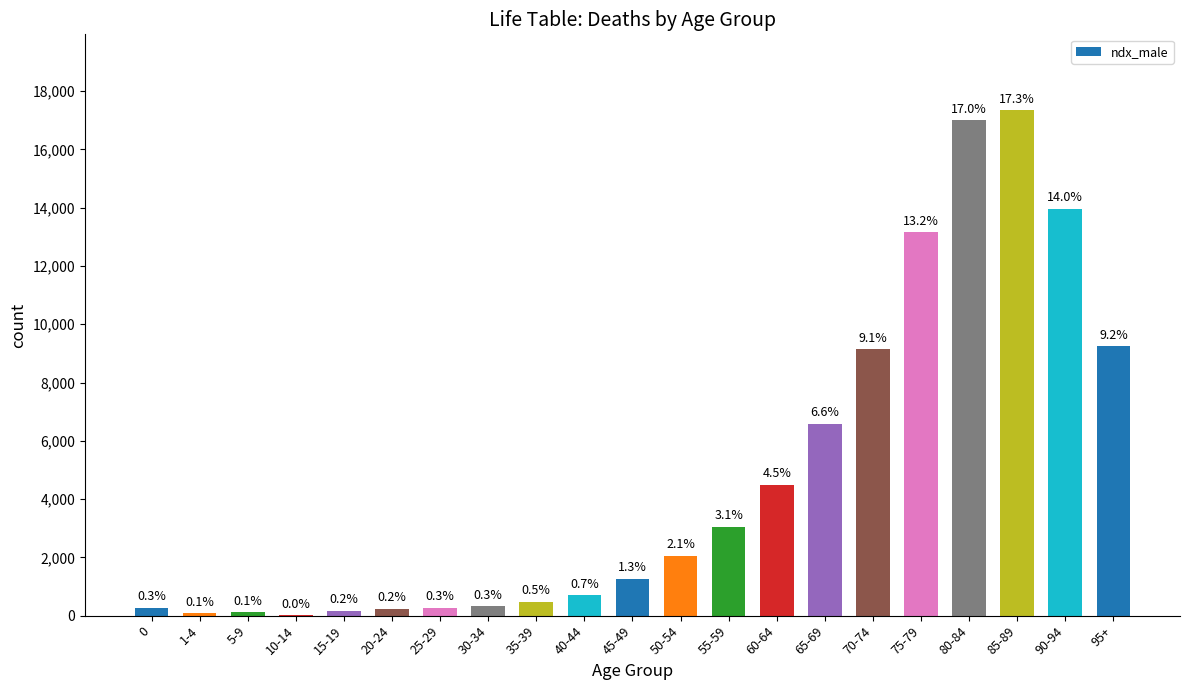

Which has a higher value, 65-69 or 45-49?

65-69